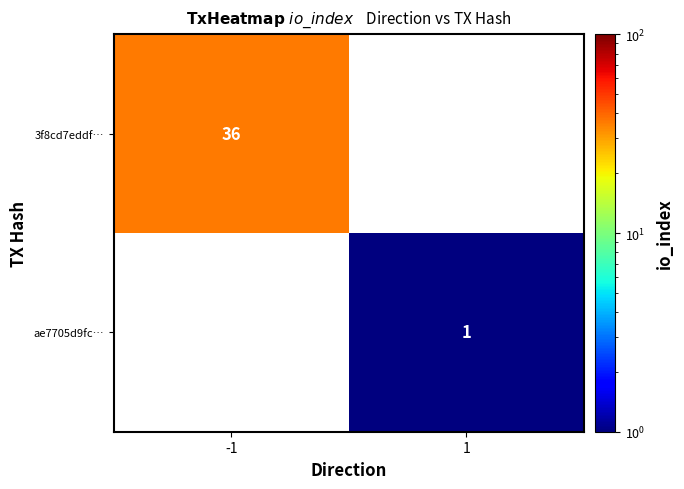

The 3f8cd7eddf… series shows 51 at -1. True or false?

False